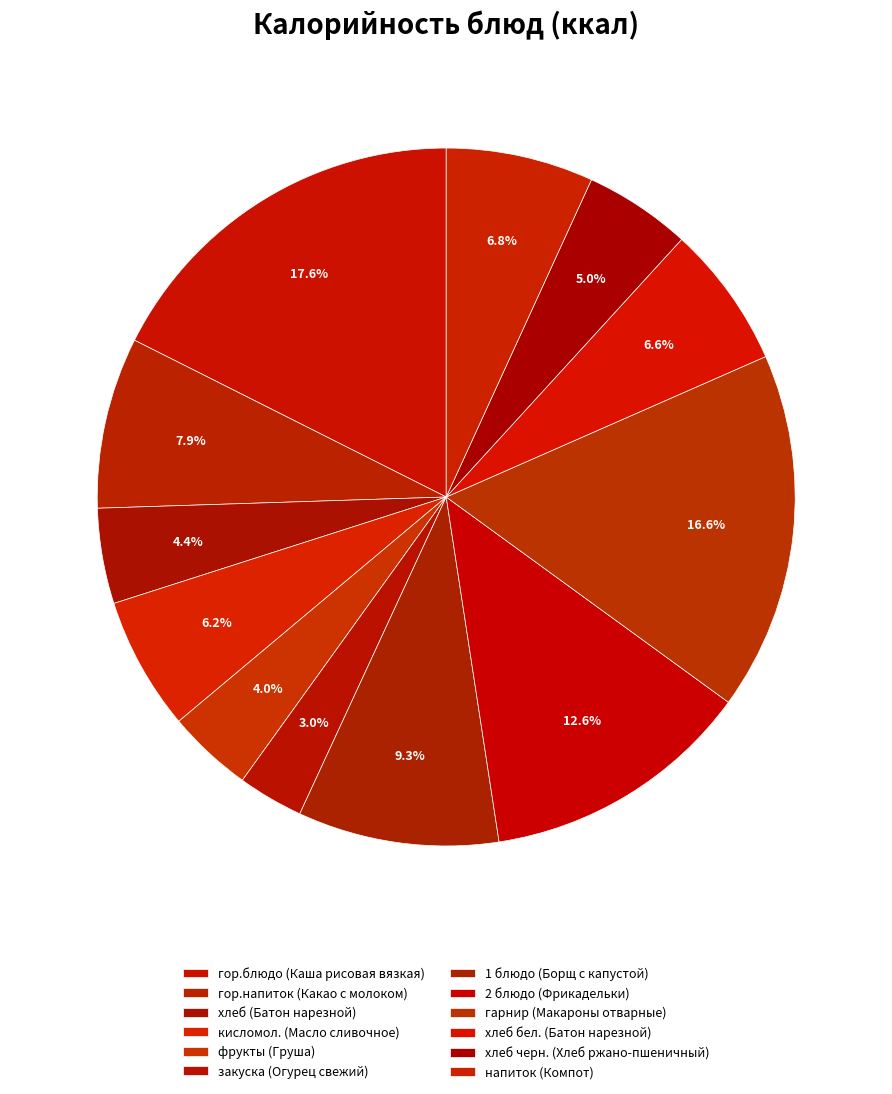

Does any single category account for the majority?

No